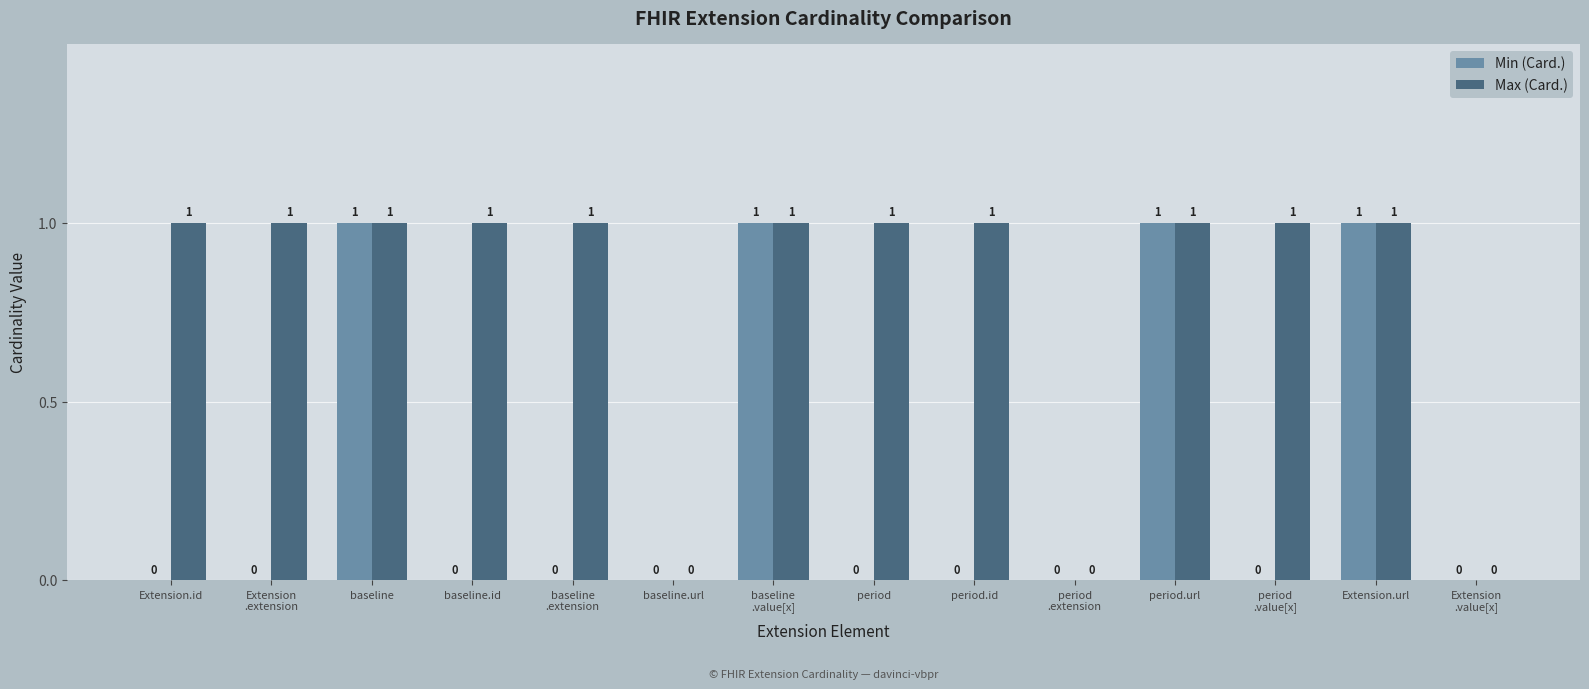

How many data points in Min (Card.) are above 0?

4